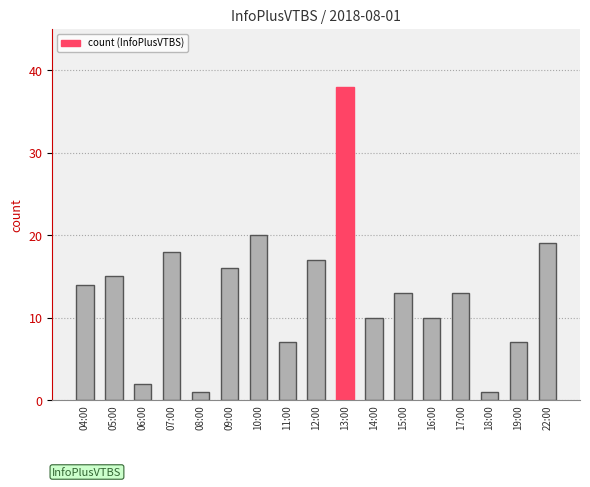

What is the smallest value displayed?

1